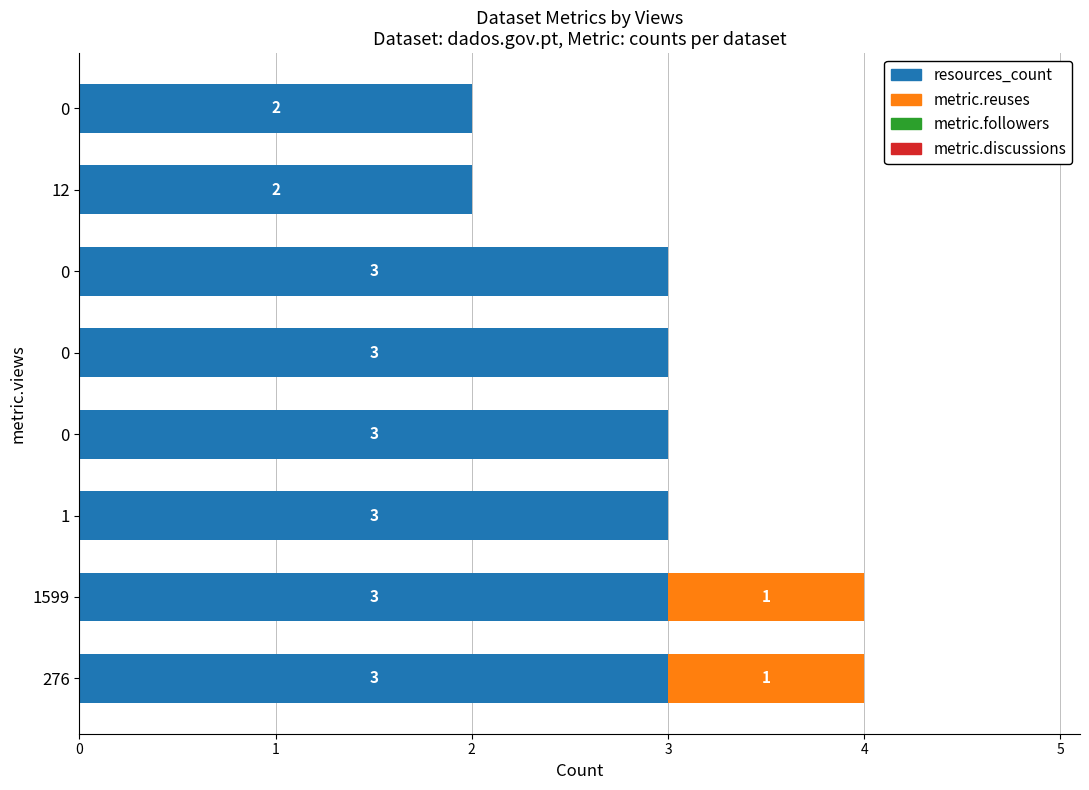

Count the number of data series in this chart.

2